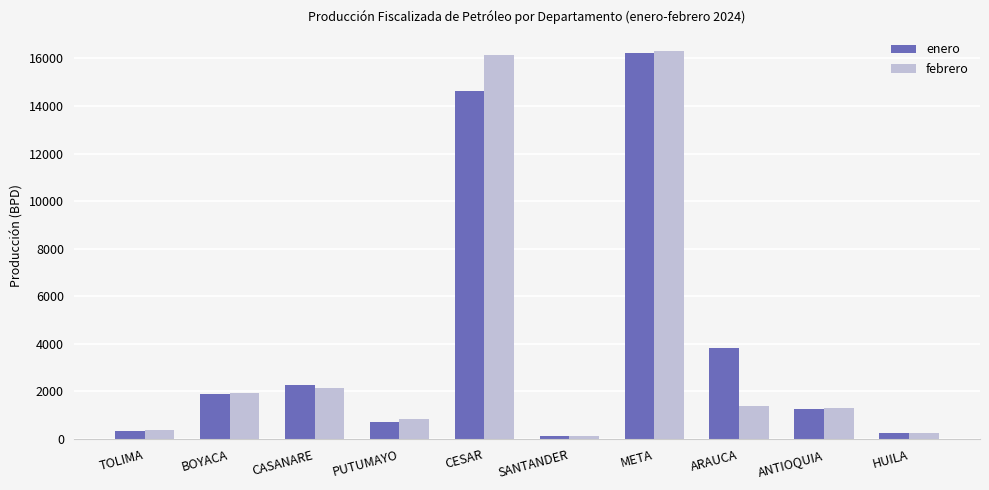

What is the total value across all series at CESAR?

30767.0